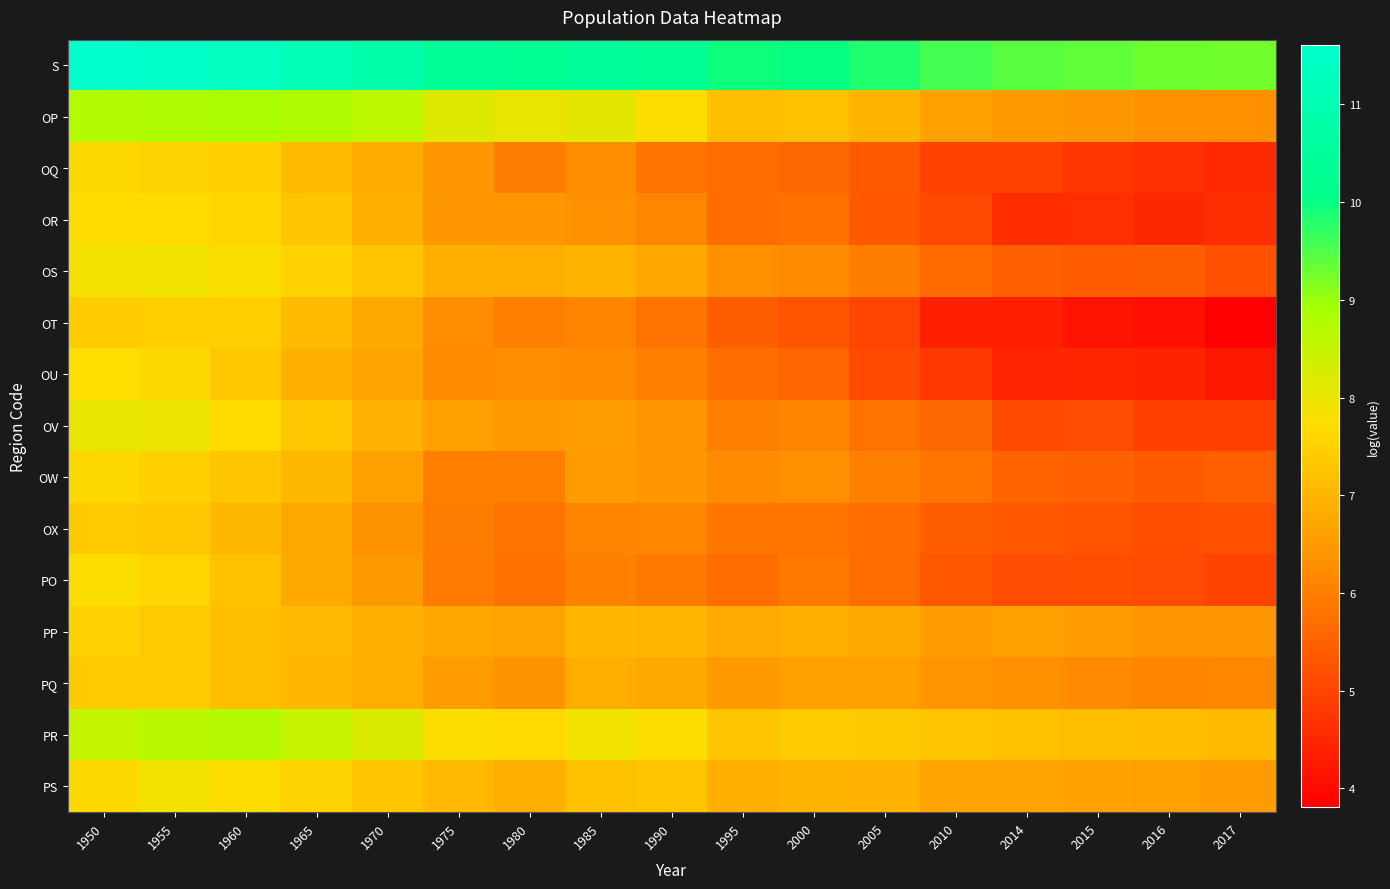

Reading left to right, transcribe all the data shown in this chart.

S: 1950=11.6	1955=11.5	1960=11.4	1965=11.1	1970=10.8	1975=10.4	1980=10.3	1985=10.5	1990=10.3	1995=10.0	2000=10.0	2005=9.8	2010=9.6	2014=9.4	2015=9.4	2016=9.3	2017=9.3
OP: 1950=8.7	1955=8.8	1960=8.9	1965=8.8	1970=8.6	1975=8.2	1980=8.0	1985=8.1	1990=7.7	1995=7.2	2000=7.2	2005=7.0	2010=6.6	2014=6.5	2015=6.5	2016=6.3	2017=6.3
OQ: 1950=7.6	1955=7.5	1960=7.5	1965=7.1	1970=6.8	1975=6.5	1980=6.0	1985=6.3	1990=5.8	1995=5.7	2000=5.6	2005=5.4	2010=5.0	2014=5.0	2015=4.7	2016=4.6	2017=4.5
OR: 1950=7.7	1955=7.7	1960=7.6	1965=7.3	1970=6.9	1975=6.4	1980=6.4	1985=6.3	1990=6.1	1995=5.7	2000=5.8	2005=5.3	2010=5.1	2014=4.6	2015=4.6	2016=4.5	2017=4.6
OS: 1950=7.9	1955=7.9	1960=7.8	1965=7.5	1970=7.3	1975=6.9	1980=6.8	1985=7.0	1990=6.7	1995=6.3	2000=6.2	2005=6.0	2010=5.7	2014=5.5	2015=5.4	2016=5.4	2017=5.2
OT: 1950=7.4	1955=7.5	1960=7.5	1965=7.1	1970=6.7	1975=6.3	1980=6.0	1985=6.1	1990=5.8	1995=5.4	2000=5.3	2005=5.0	2010=4.4	2014=4.4	2015=4.1	2016=4.1	2017=3.8
OU: 1950=7.7	1955=7.6	1960=7.3	1965=6.9	1970=6.7	1975=6.2	1980=6.3	1985=6.2	1990=6.0	1995=5.7	2000=5.6	2005=5.1	2010=4.8	2014=4.5	2015=4.5	2016=4.4	2017=4.2
OV: 1950=8.0	1955=8.0	1960=7.7	1965=7.3	1970=7.0	1975=6.6	1980=6.5	1985=6.6	1990=6.4	1995=6.0	2000=6.1	2005=5.8	2010=5.6	2014=5.1	2015=5.1	2016=4.9	2017=4.9
OW: 1950=7.6	1955=7.5	1960=7.3	1965=7.1	1970=6.6	1975=6.0	1980=6.0	1985=6.5	1990=6.4	1995=6.2	2000=6.3	2005=6.0	2010=5.8	2014=5.5	2015=5.5	2016=5.4	2017=5.5
OX: 1950=7.4	1955=7.3	1960=7.0	1965=6.8	1970=6.3	1975=6.0	1980=5.8	1985=6.1	1990=6.1	1995=5.9	2000=5.8	2005=5.7	2010=5.4	2014=5.3	2015=5.2	2016=5.2	2017=5.2
PO: 1950=7.8	1955=7.6	1960=7.2	1965=6.8	1970=6.5	1975=6.0	1980=5.8	1985=6.0	1990=5.9	1995=5.7	2000=5.9	2005=5.7	2010=5.3	2014=5.1	2015=5.2	2016=5.1	2017=5.0
PP: 1950=7.5	1955=7.4	1960=7.2	1965=7.1	1970=6.9	1975=6.7	1980=6.6	1985=7.0	1990=7.0	1995=6.8	2000=6.9	2005=6.8	2010=6.5	2014=6.6	2015=6.5	2016=6.4	2017=6.4
PQ: 1950=7.4	1955=7.4	1960=7.2	1965=7.0	1970=6.9	1975=6.5	1980=6.4	1985=6.8	1990=6.8	1995=6.5	2000=6.6	2005=6.6	2010=6.4	2014=6.3	2015=6.2	2016=6.1	2017=6.1
PR: 1950=8.5	1955=8.6	1960=8.7	1965=8.5	1970=8.2	1975=7.8	1980=7.6	1985=7.9	1990=7.7	1995=7.3	2000=7.4	2005=7.3	2010=7.3	2014=7.2	2015=7.1	2016=7.1	2017=7.1
PS: 1950=7.6	1955=7.9	1960=7.7	1965=7.5	1970=7.3	1975=7.1	1980=6.9	1985=7.2	1990=7.3	1995=6.9	2000=7.0	2005=6.9	2010=6.7	2014=6.7	2015=6.6	2016=6.6	2017=6.5